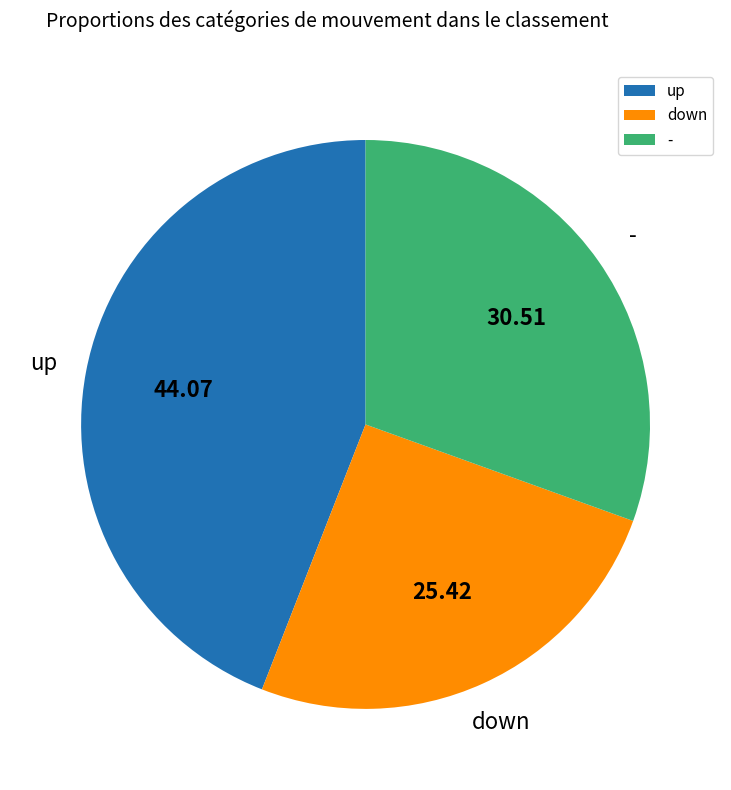

Does any single category account for the majority?

No